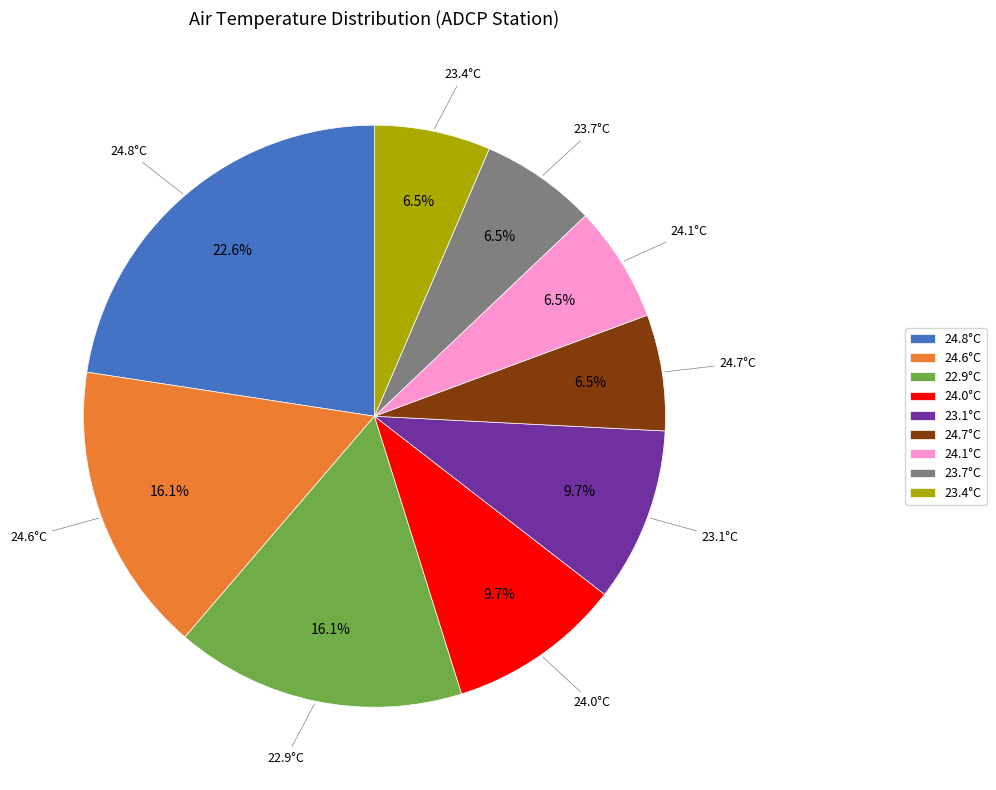

Which slice is the largest?

24.8°C